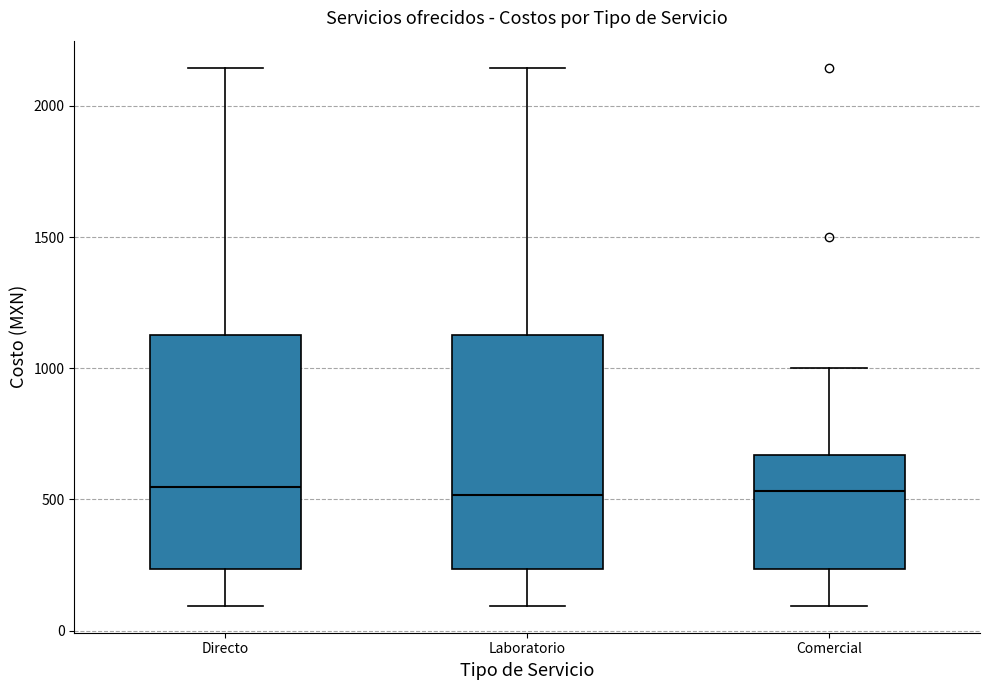

Reading left to right, read every box against the y-axis: the position of its median line, the range the box covers, and the ends of its whiskers. The values are not printed on the chart, so give them approximately, as read against the axis.

Directo: median 550, box 250 to 1150, whiskers 100 to 2150
Laboratorio: median 500, box 250 to 1150, whiskers 100 to 2150
Comercial: median 550, box 250 to 650, whiskers 100 to 1000